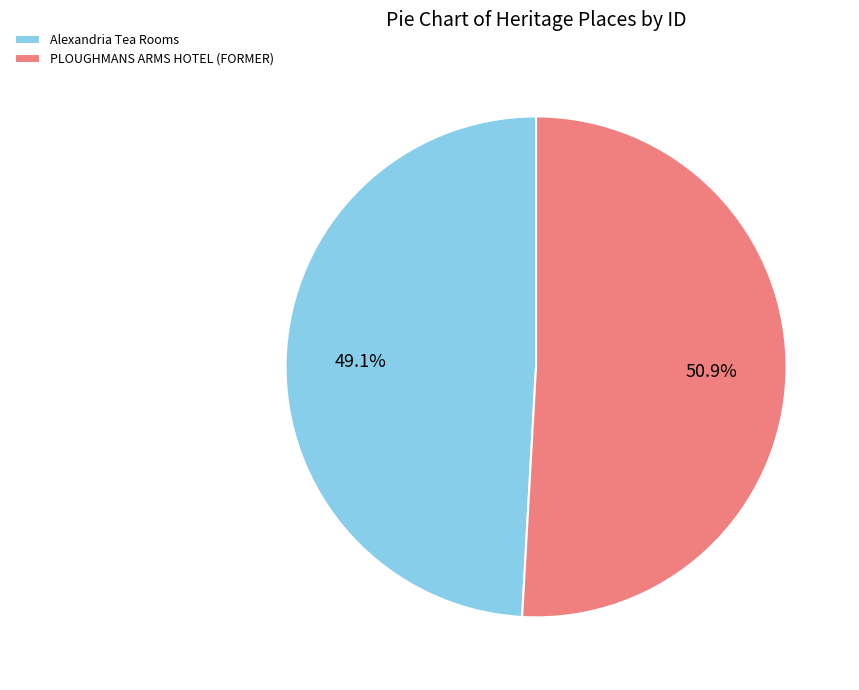

Which slice is the smallest?

Alexandria Tea Rooms